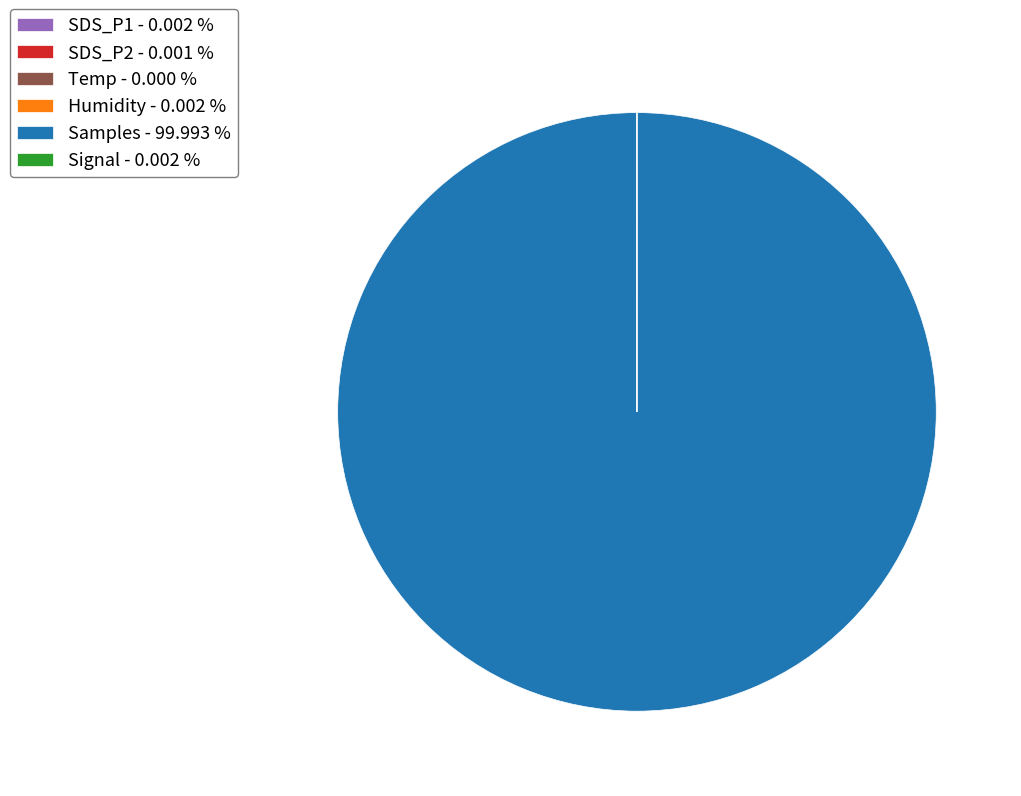

Which slice represents more than half of the pie?

Samples